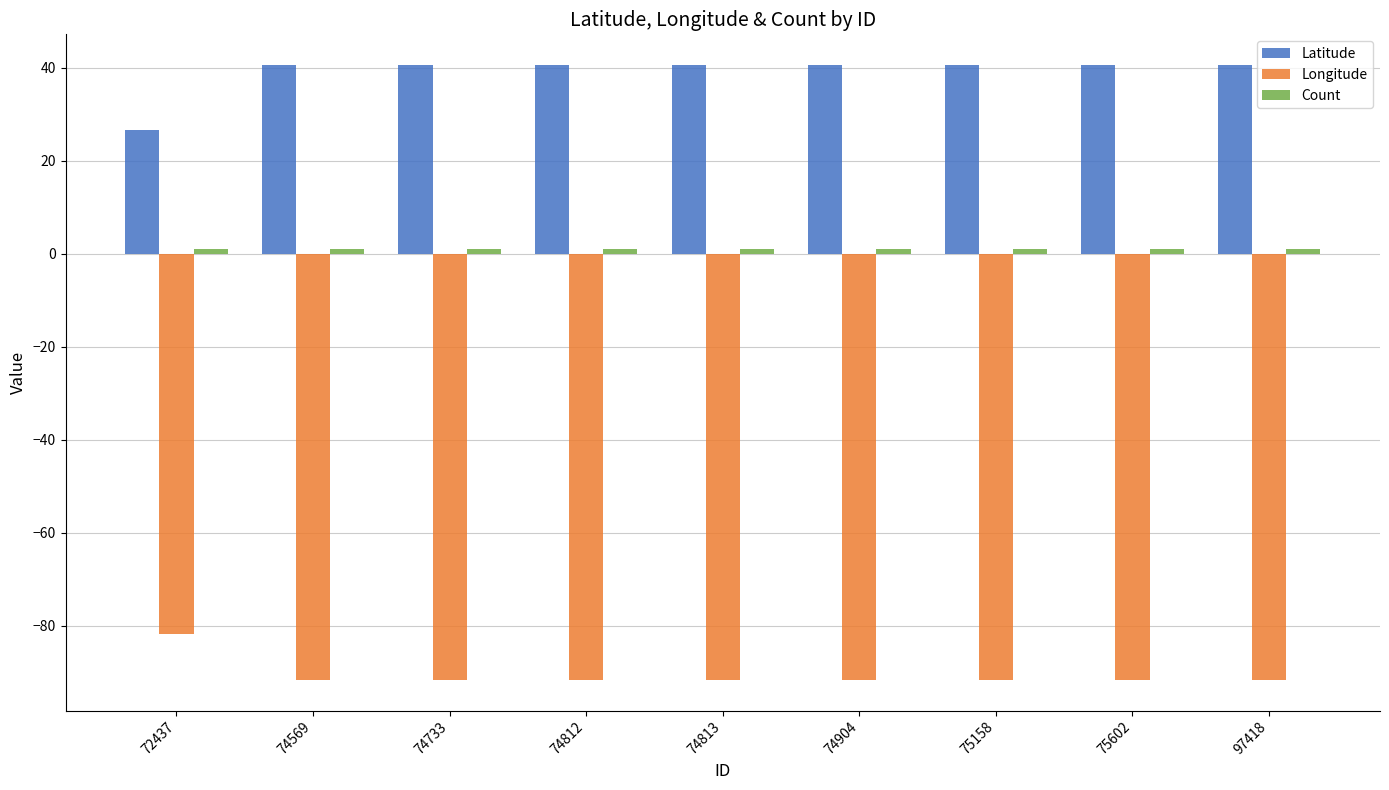

The value of Latitude at 72437 is 26.6. True or false?

True